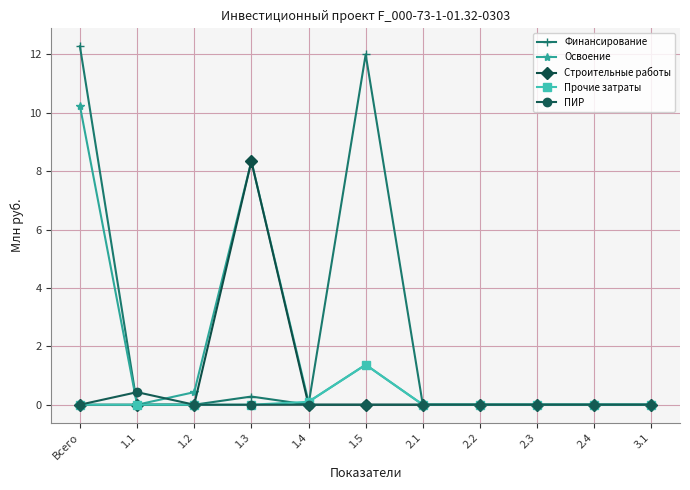

List the series in order of their peak value, lowest first.

ПИР, Прочие затраты, Строительные работы, Освоение, Финансирование